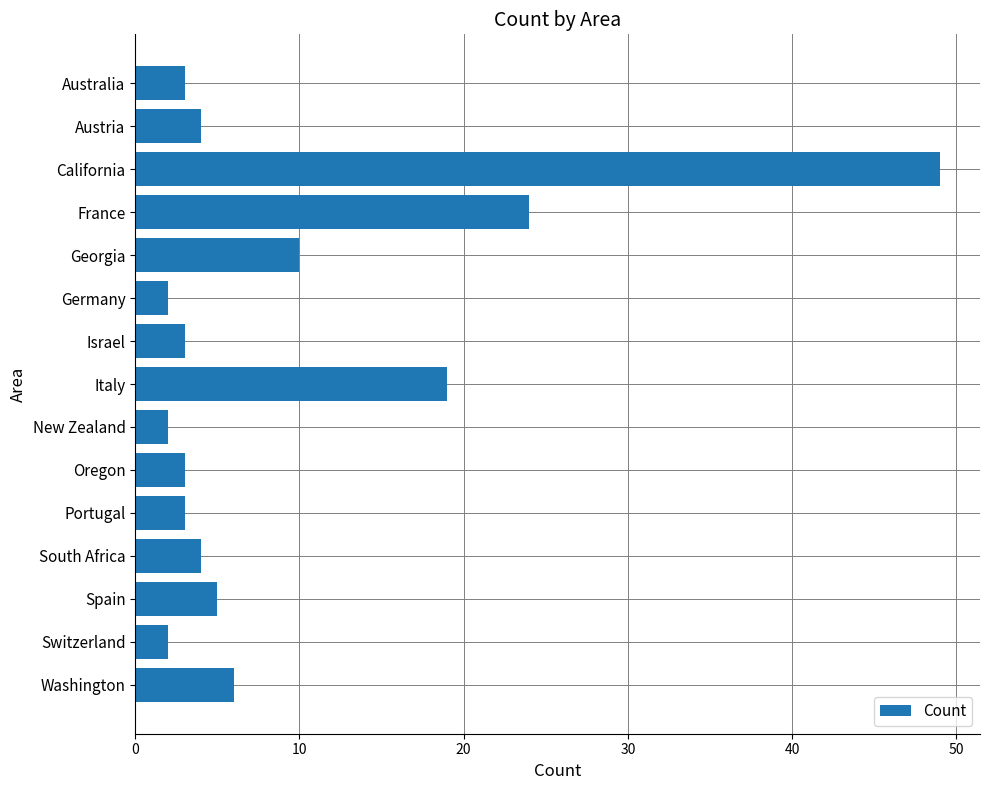

Which category has the highest value across all series?

California